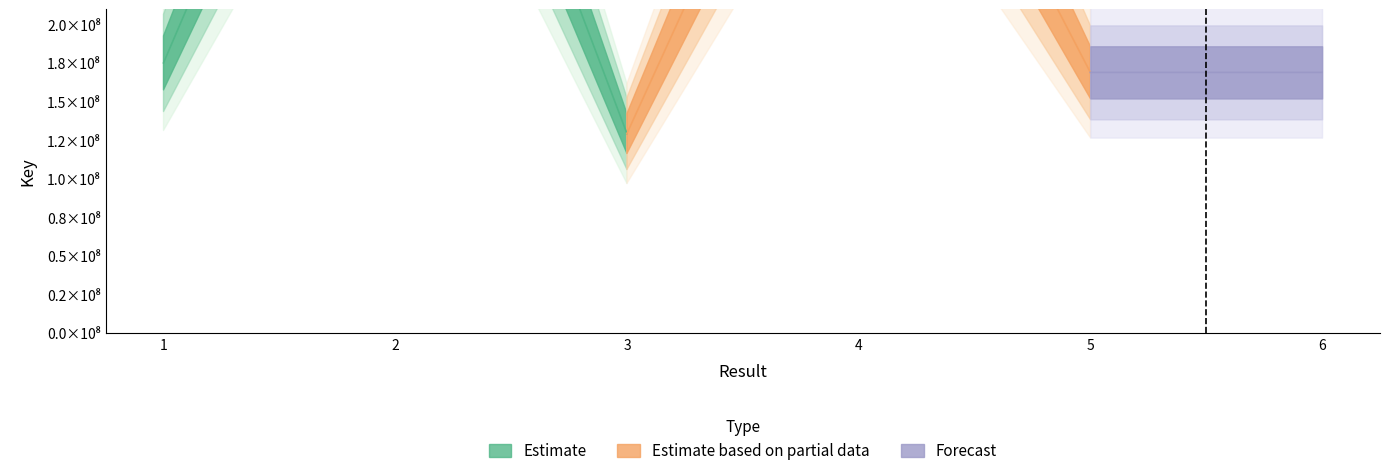

What is the change in value from 1 to 2?

+350572001